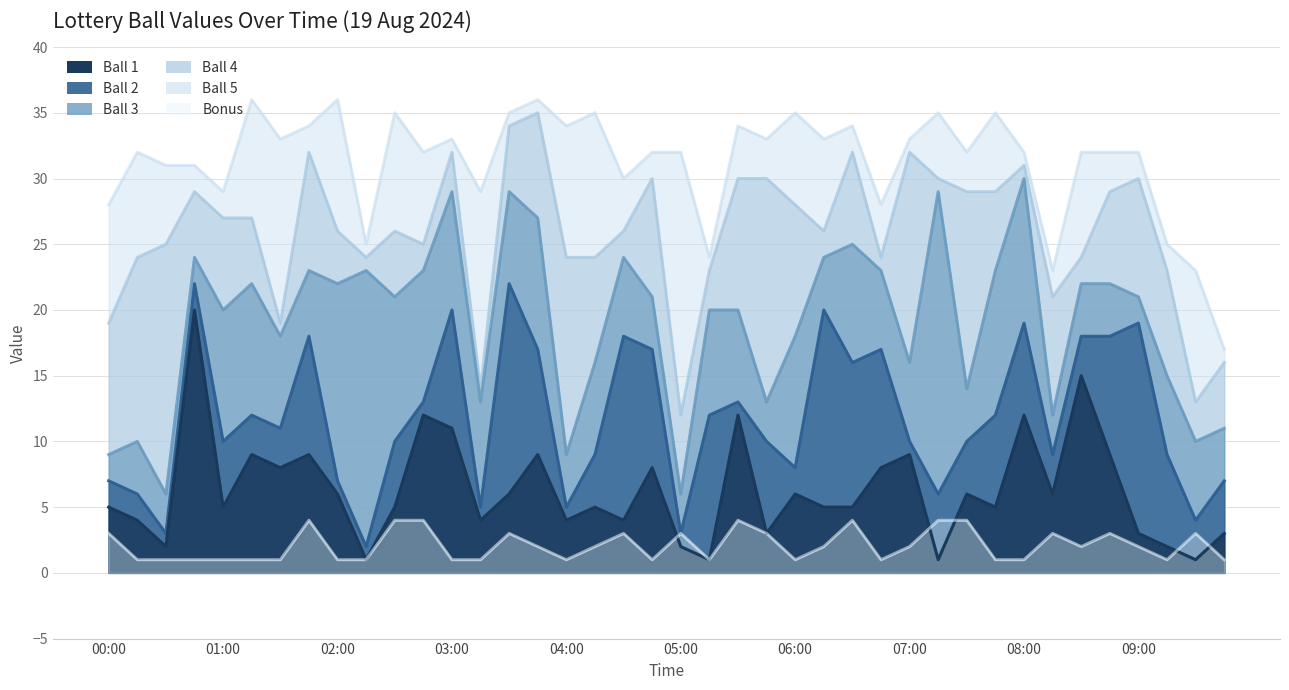

What are all the series names shown in the legend?

Ball 1, Ball 2, Ball 3, Ball 4, Ball 5, Bonus